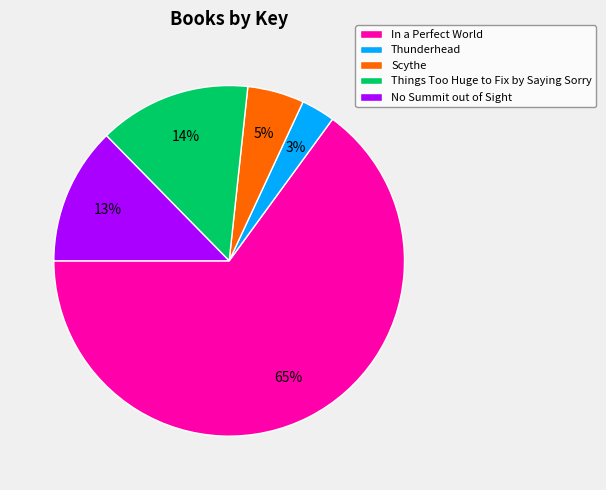

Which has a higher value, In a Perfect World or Things Too Huge to Fix by Saying Sorry?

In a Perfect World